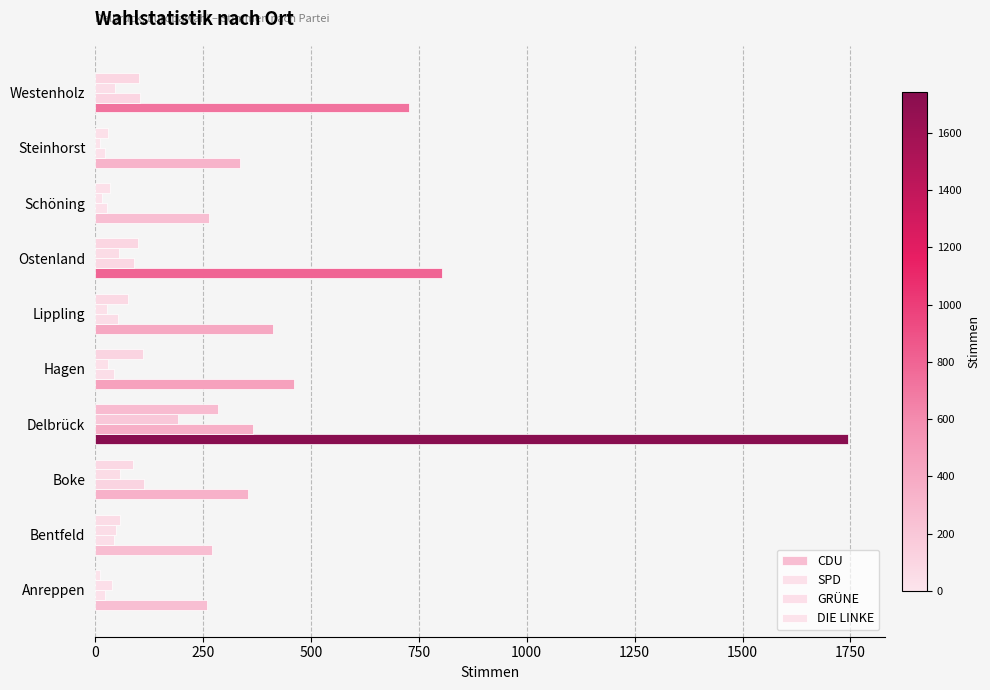

Count the number of categories in the chart.

10